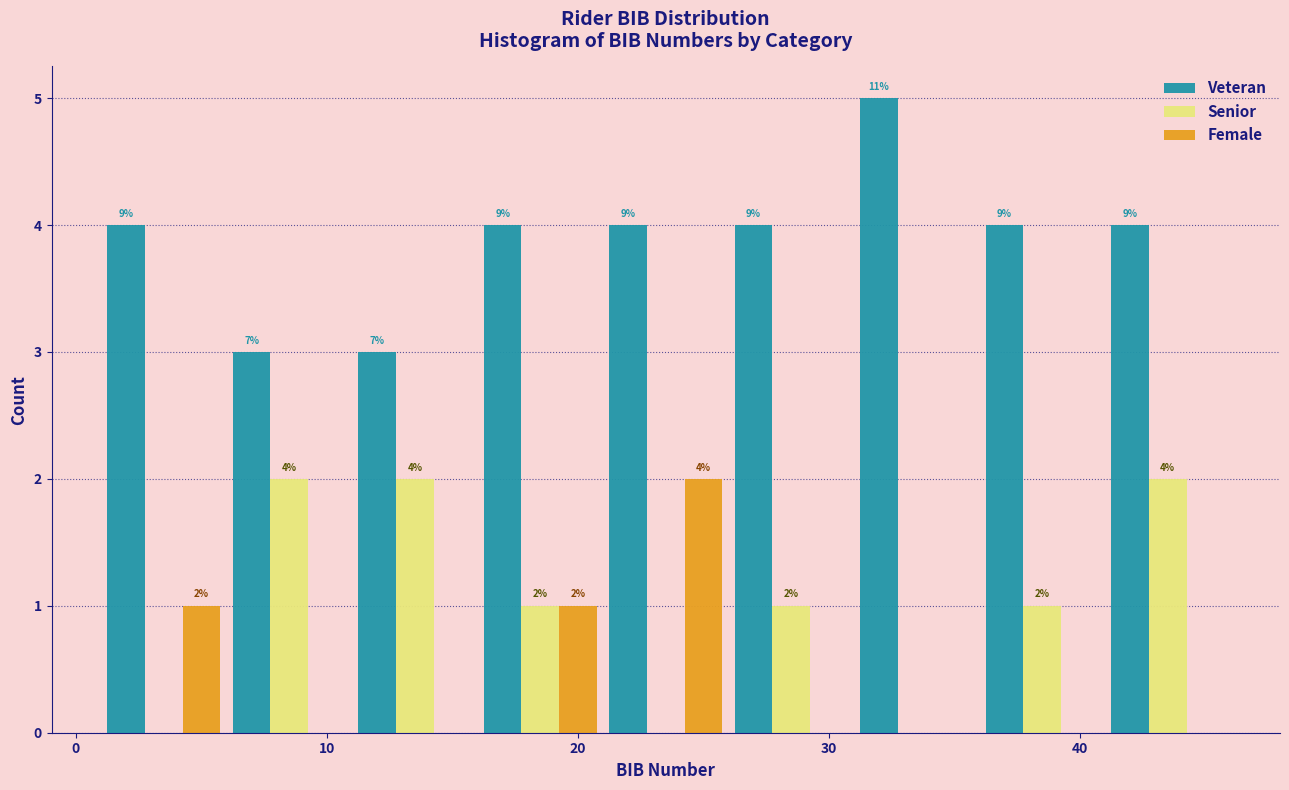

In the Female series, which range on the x-axis has the tallest bar?

21 to 26